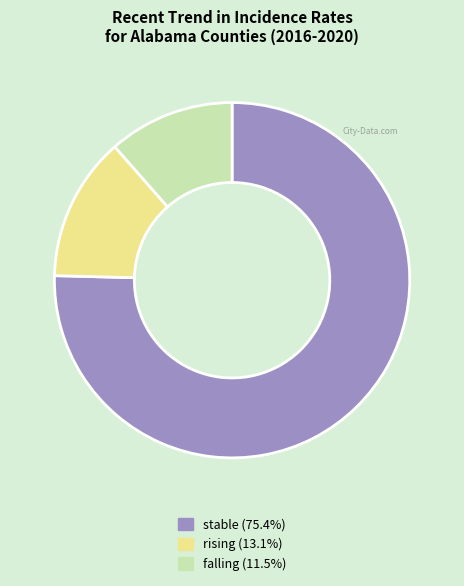

Is the sum of falling and rising greater than half?

No